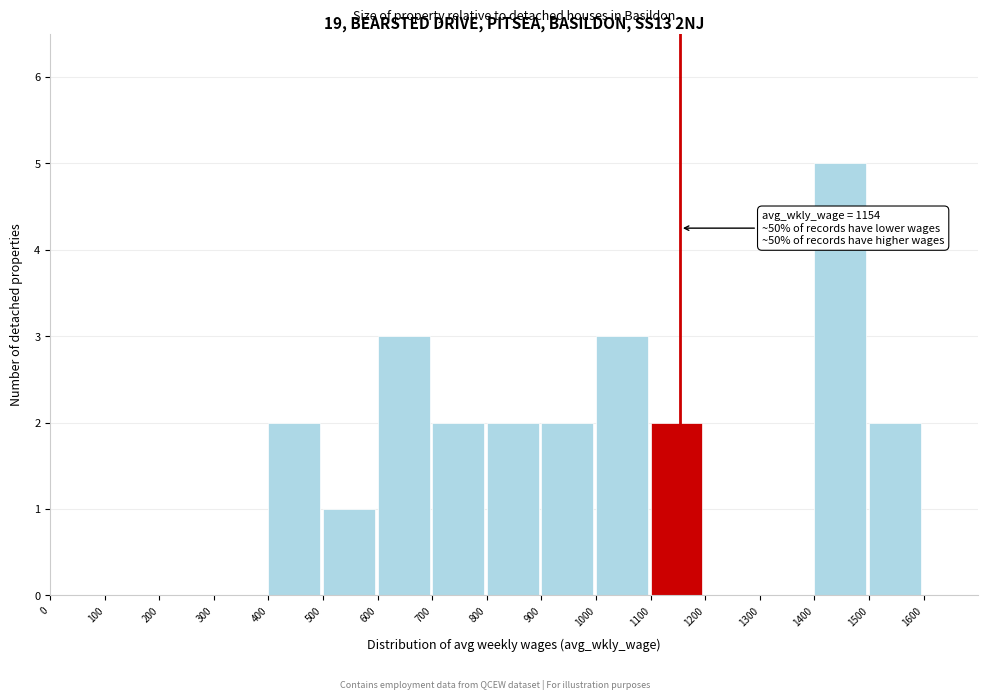

Over which range of the x-axis is the bar tallest?

1400 to 1500